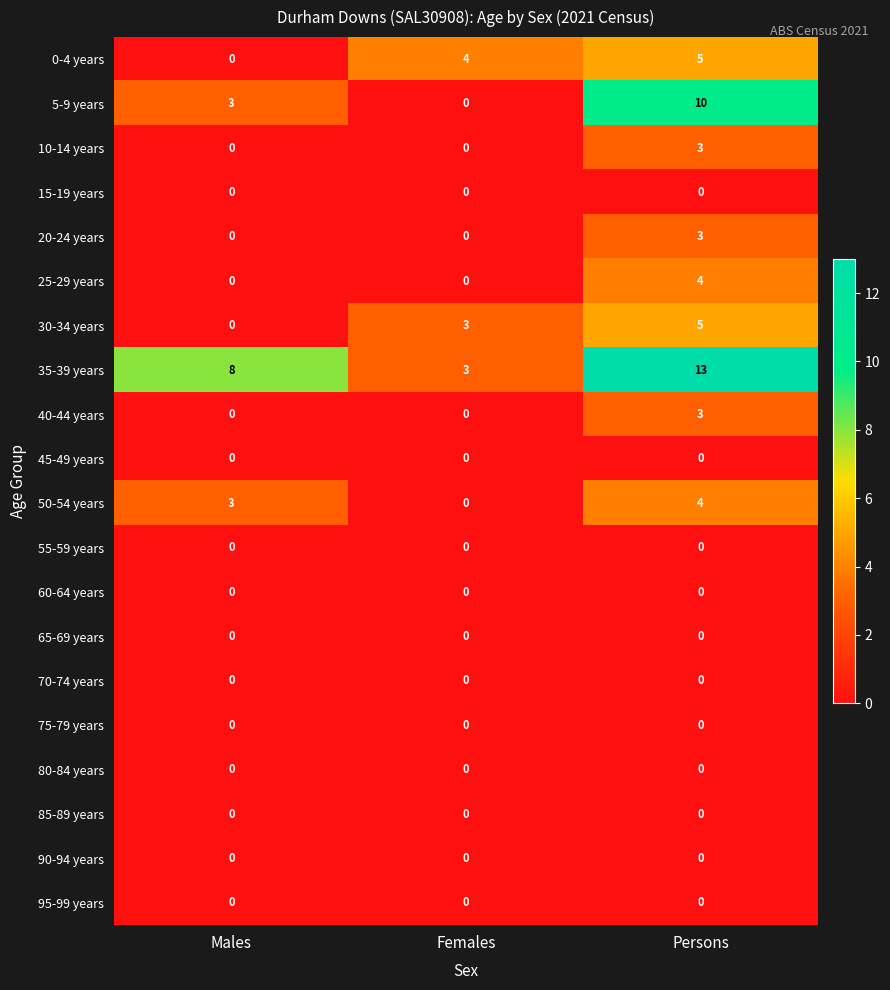

What is the total value across all series at Persons?

50